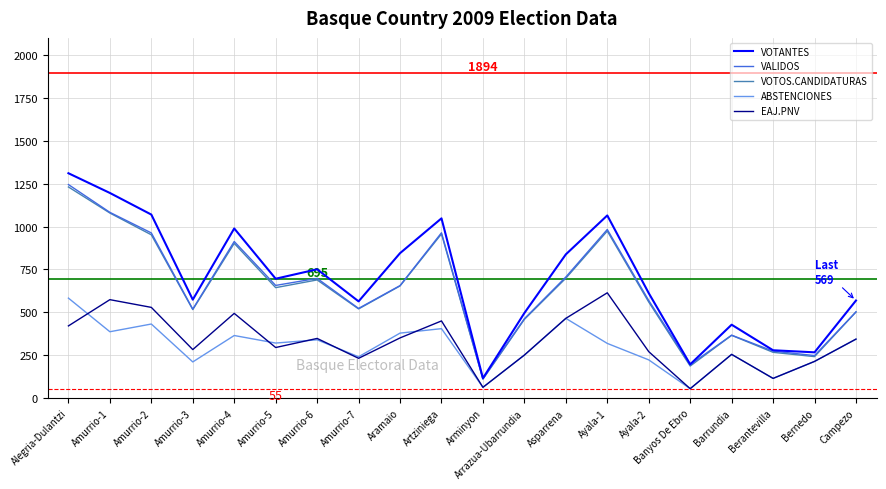

Which series has the largest range (max minus min)?

VOTANTES